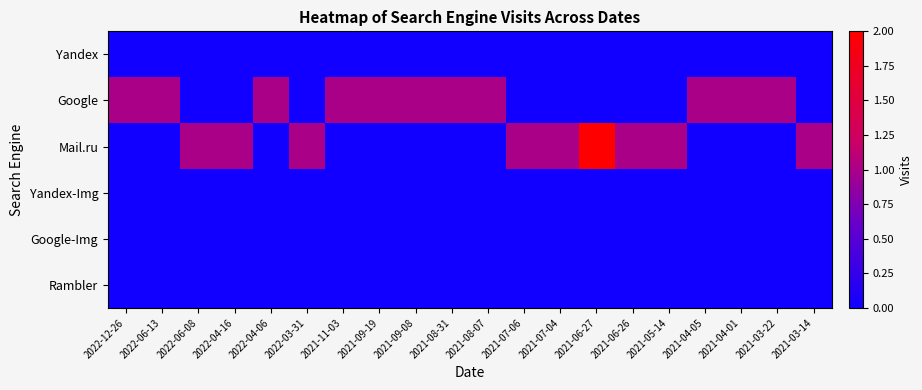

Reading right to left, extract all data points from this chart.

Yandex: 2021-03-14=0	2021-03-22=0	2021-04-01=0	2021-04-05=0	2021-05-14=0	2021-06-26=0	2021-06-27=0	2021-07-04=0	2021-07-06=0	2021-08-07=0	2021-08-31=0	2021-09-08=0	2021-09-19=0	2021-11-03=0	2022-03-31=0	2022-04-06=0	2022-04-16=0	2022-06-08=0	2022-06-13=0	2022-12-26=0
Google: 2021-03-14=0	2021-03-22=1	2021-04-01=1	2021-04-05=1	2021-05-14=0	2021-06-26=0	2021-06-27=0	2021-07-04=0	2021-07-06=0	2021-08-07=1	2021-08-31=1	2021-09-08=1	2021-09-19=1	2021-11-03=1	2022-03-31=0	2022-04-06=1	2022-04-16=0	2022-06-08=0	2022-06-13=1	2022-12-26=1
Mail.ru: 2021-03-14=1	2021-03-22=0	2021-04-01=0	2021-04-05=0	2021-05-14=1	2021-06-26=1	2021-06-27=2	2021-07-04=1	2021-07-06=1	2021-08-07=0	2021-08-31=0	2021-09-08=0	2021-09-19=0	2021-11-03=0	2022-03-31=1	2022-04-06=0	2022-04-16=1	2022-06-08=1	2022-06-13=0	2022-12-26=0
Yandex-Img: 2021-03-14=0	2021-03-22=0	2021-04-01=0	2021-04-05=0	2021-05-14=0	2021-06-26=0	2021-06-27=0	2021-07-04=0	2021-07-06=0	2021-08-07=0	2021-08-31=0	2021-09-08=0	2021-09-19=0	2021-11-03=0	2022-03-31=0	2022-04-06=0	2022-04-16=0	2022-06-08=0	2022-06-13=0	2022-12-26=0
Google-Img: 2021-03-14=0	2021-03-22=0	2021-04-01=0	2021-04-05=0	2021-05-14=0	2021-06-26=0	2021-06-27=0	2021-07-04=0	2021-07-06=0	2021-08-07=0	2021-08-31=0	2021-09-08=0	2021-09-19=0	2021-11-03=0	2022-03-31=0	2022-04-06=0	2022-04-16=0	2022-06-08=0	2022-06-13=0	2022-12-26=0
Rambler: 2021-03-14=0	2021-03-22=0	2021-04-01=0	2021-04-05=0	2021-05-14=0	2021-06-26=0	2021-06-27=0	2021-07-04=0	2021-07-06=0	2021-08-07=0	2021-08-31=0	2021-09-08=0	2021-09-19=0	2021-11-03=0	2022-03-31=0	2022-04-06=0	2022-04-16=0	2022-06-08=0	2022-06-13=0	2022-12-26=0